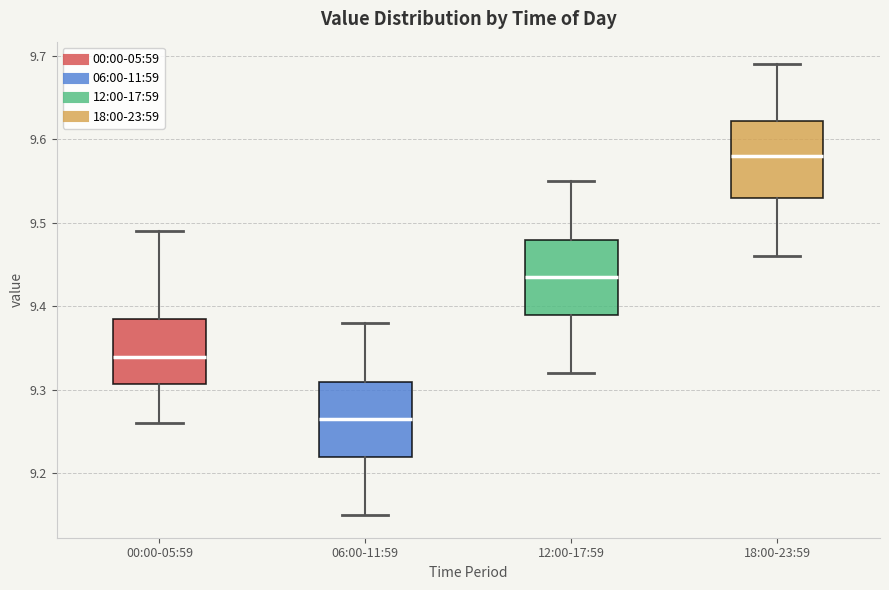

Reading left to right, transcribe this box plot: for each box, give where its median line is, the range the box spans, and where its two whiskers end, as read against the y-axis. The values are not printed on the chart, so give them approximately, as read against the axis.

00:00-05:59: median 9.34, box 9.31 to 9.39, whiskers 9.26 to 9.49
06:00-11:59: median 9.27, box 9.22 to 9.31, whiskers 9.15 to 9.38
12:00-17:59: median 9.44, box 9.39 to 9.48, whiskers 9.32 to 9.55
18:00-23:59: median 9.58, box 9.53 to 9.62, whiskers 9.46 to 9.69